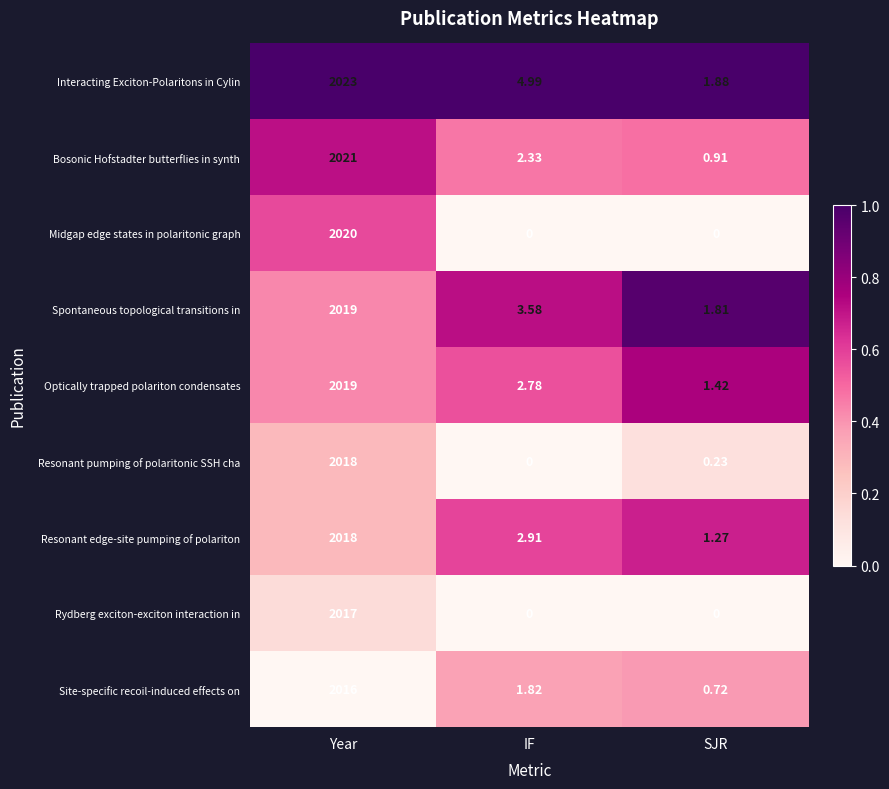

Is the value of Resonant edge-site pumping of polariton at Year greater than the value of Bosonic Hofstadter butterflies in synth at IF?

Yes